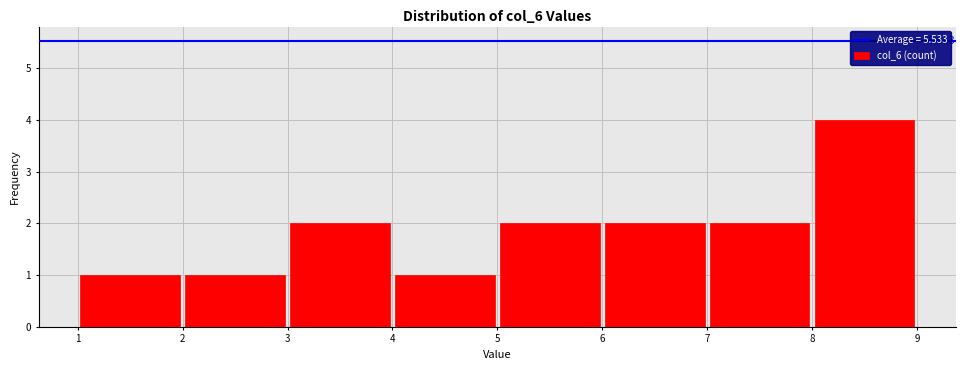

Which range on the x-axis has the tallest bar?

8 to 9